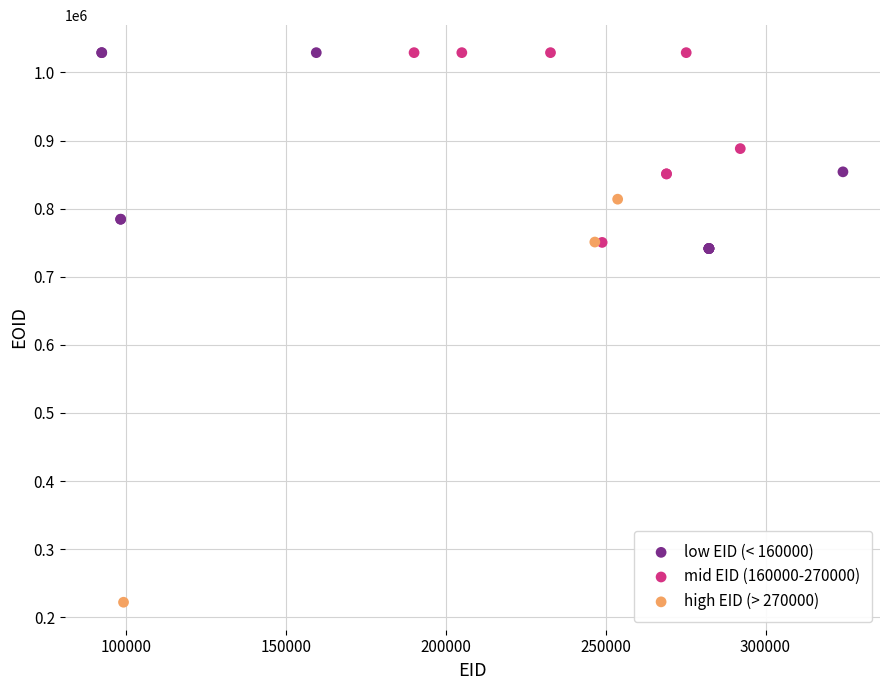

Which series reaches the minimum Y coordinate?

high EID (> 270000)